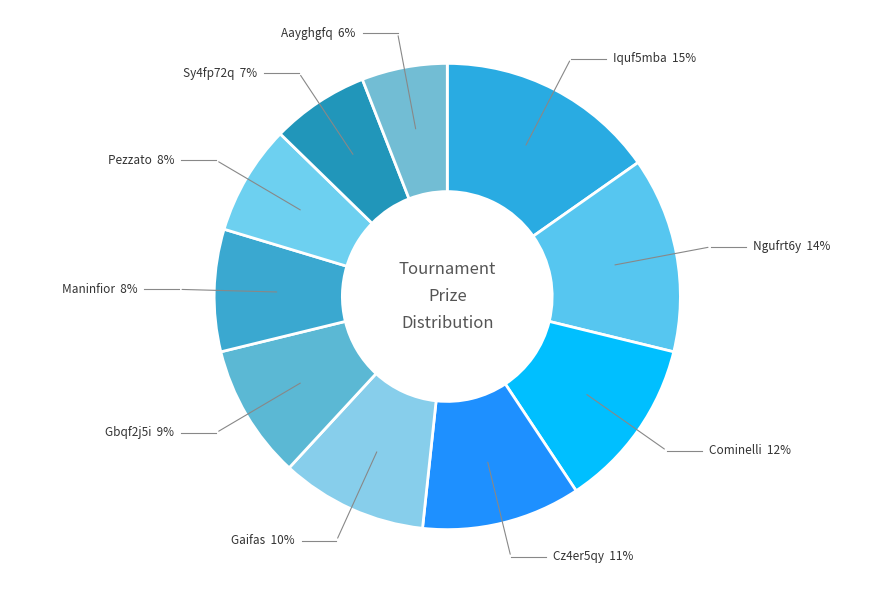

How many slices are in this pie chart?

10